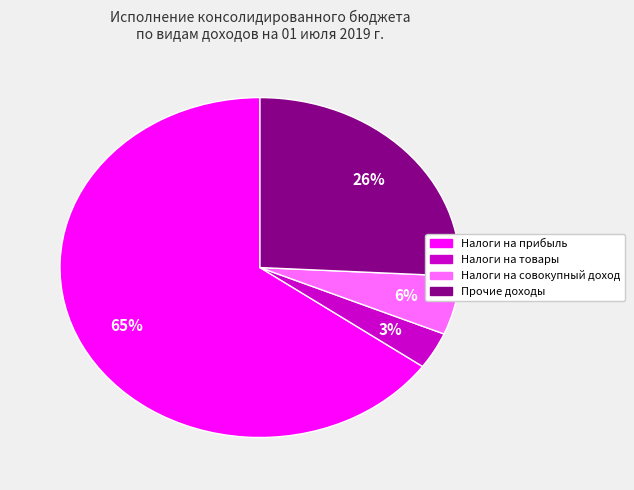

To the nearest percent, what is the difference between the largest and smallest slice percentages?

62%